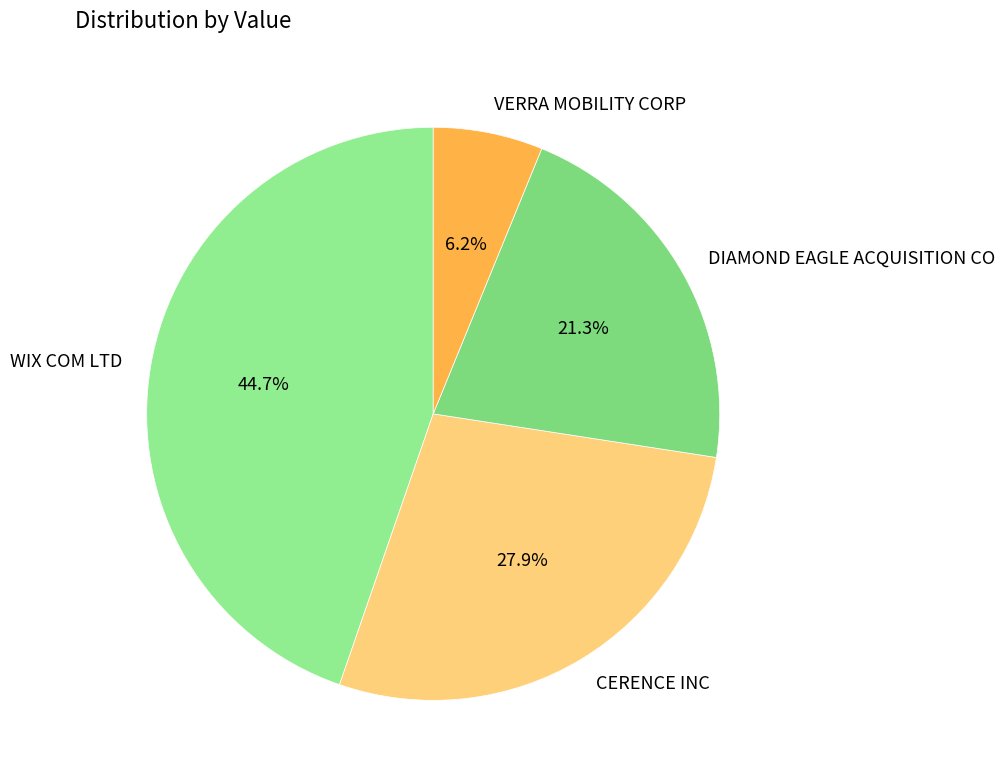

Does any single category account for the majority?

No